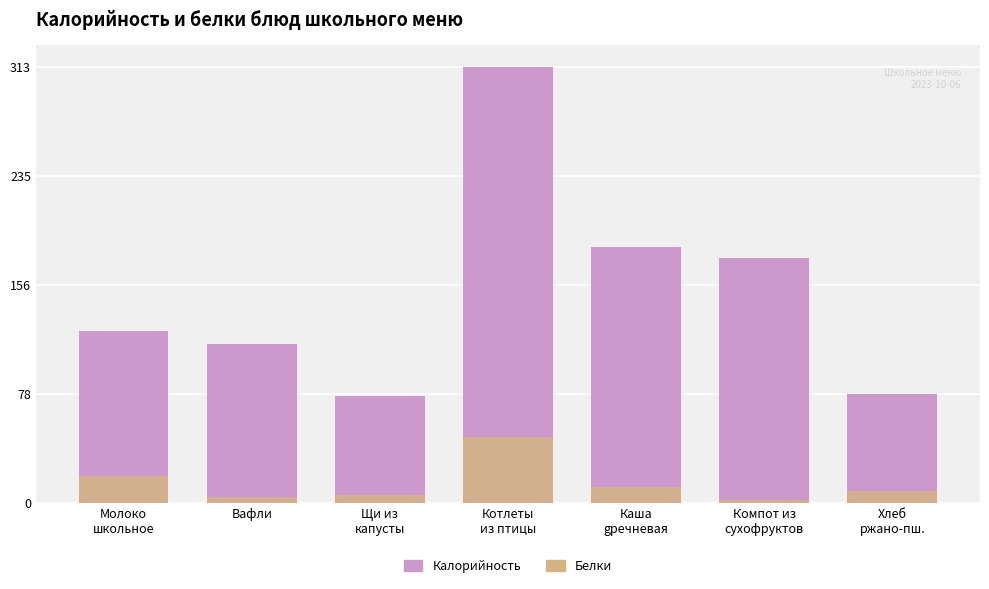

Is the value of Белки at Хлеб
ржано-пш. greater than the value of Калорийность at Каша
gречневая?

No